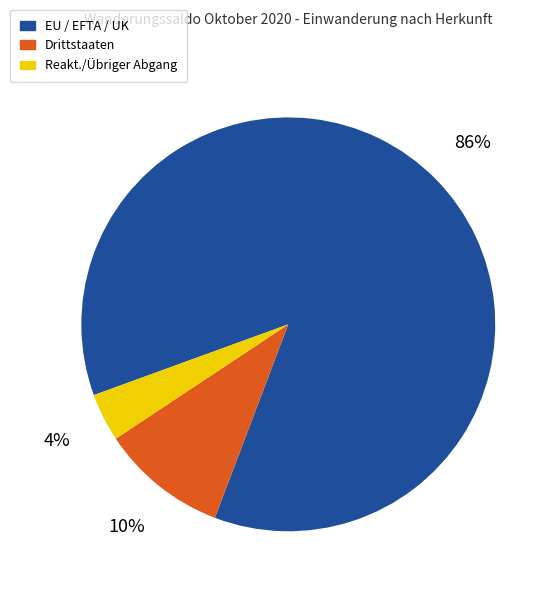

To the nearest percent, what is the average slice percentage?

33%